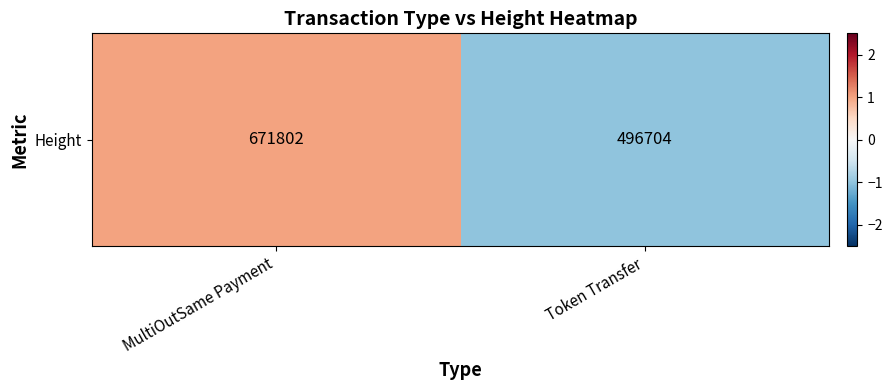

The chart shows a value of -1 at Token Transfer. True or false?

False